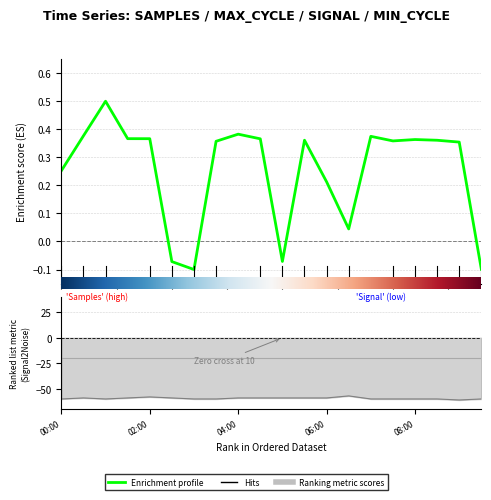

How many lines are shown in the chart?

2